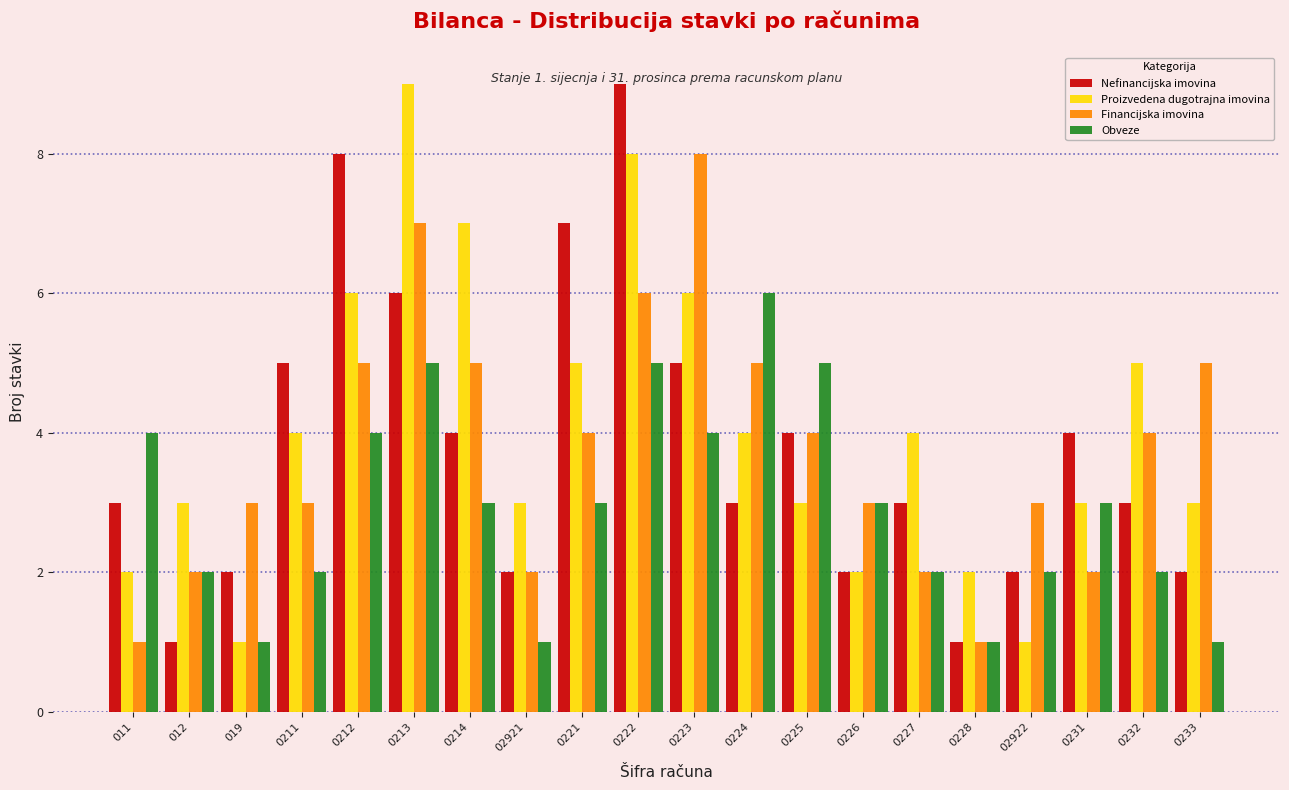

At which category is the sum across all series the highest?

0222